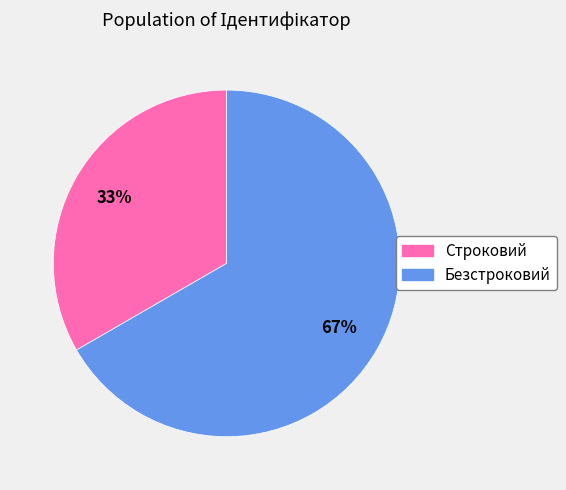

To the nearest percent, what is the average slice percentage?

50%